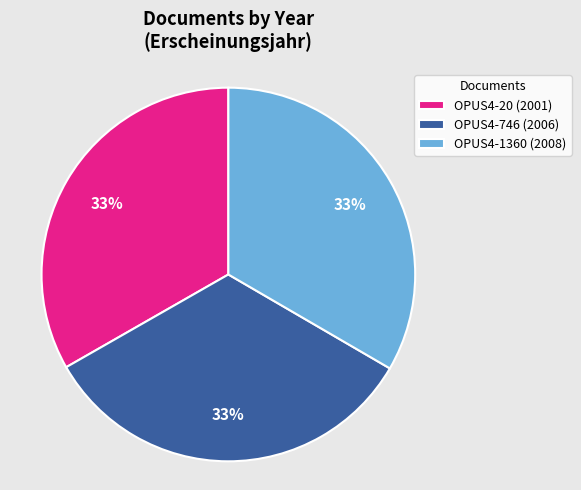

To the nearest percent, what portion does OPUS4-746 (2006) represent?

33%